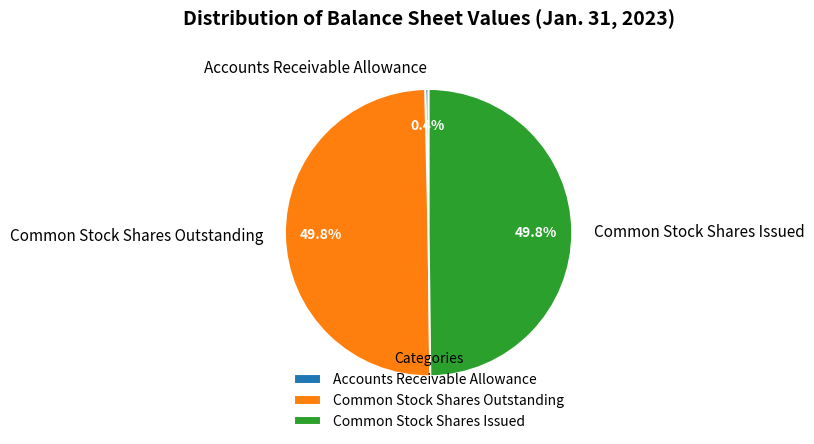

What percentage do Accounts Receivable Allowance and Common Stock Shares Outstanding together represent?

50.2%